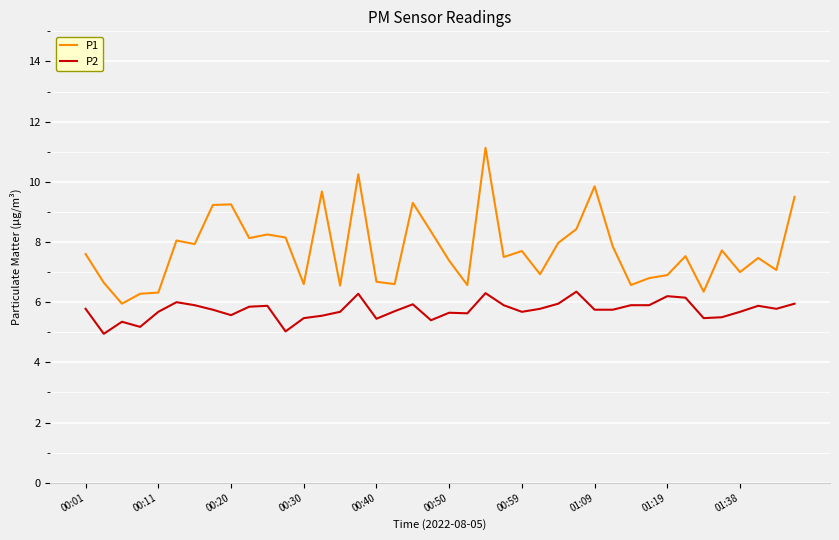

Which series has the largest total across all categories?

P1